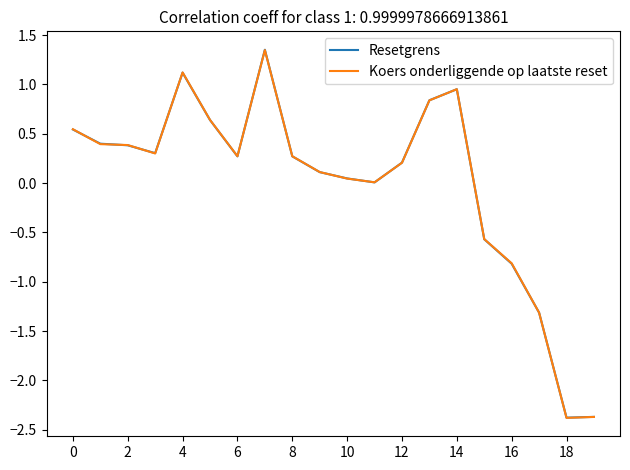

Which series has the largest range (max minus min)?

Resetgrens